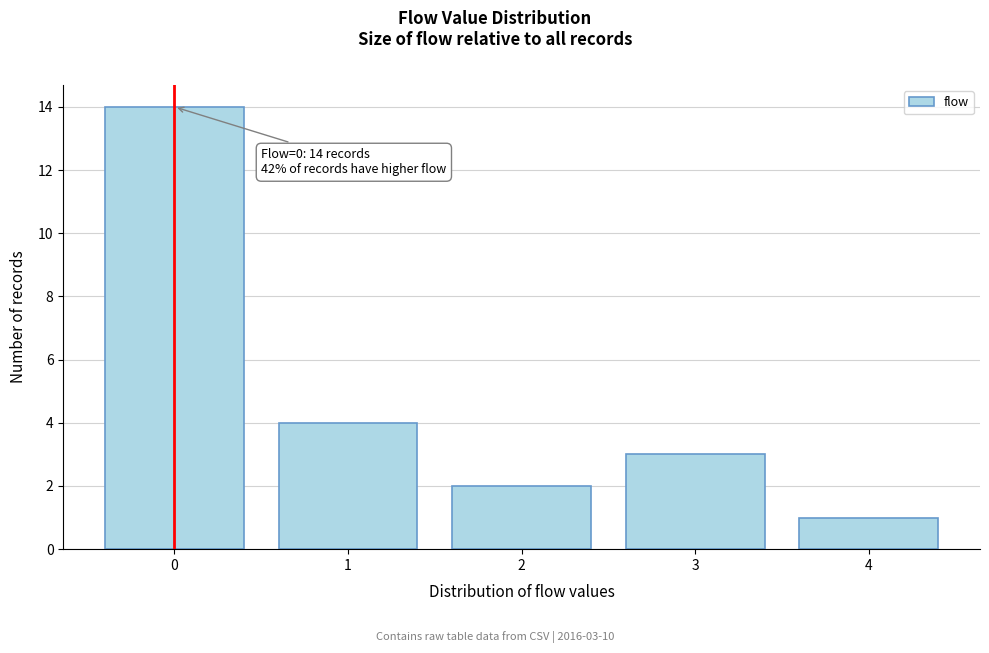

Over which range of the x-axis is the bar tallest?

-0.5 to 0.5